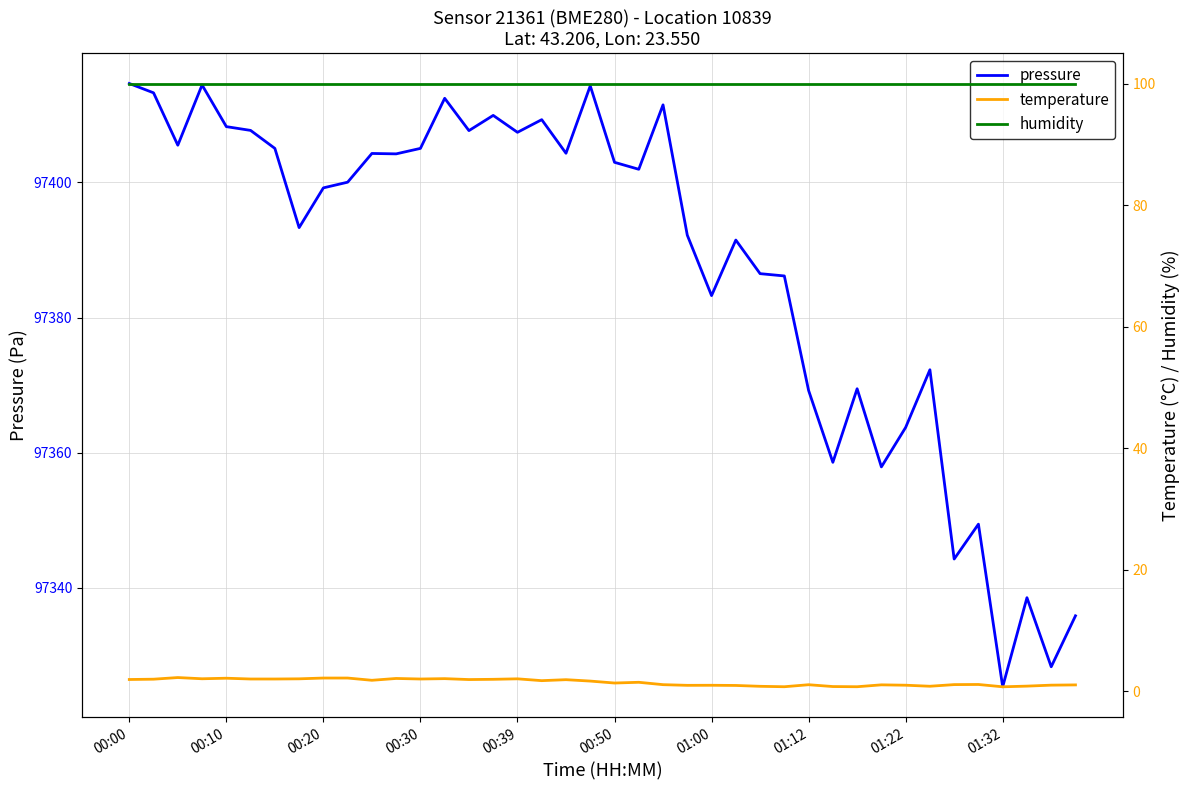

What is the highest value of the temperature series?

2.3